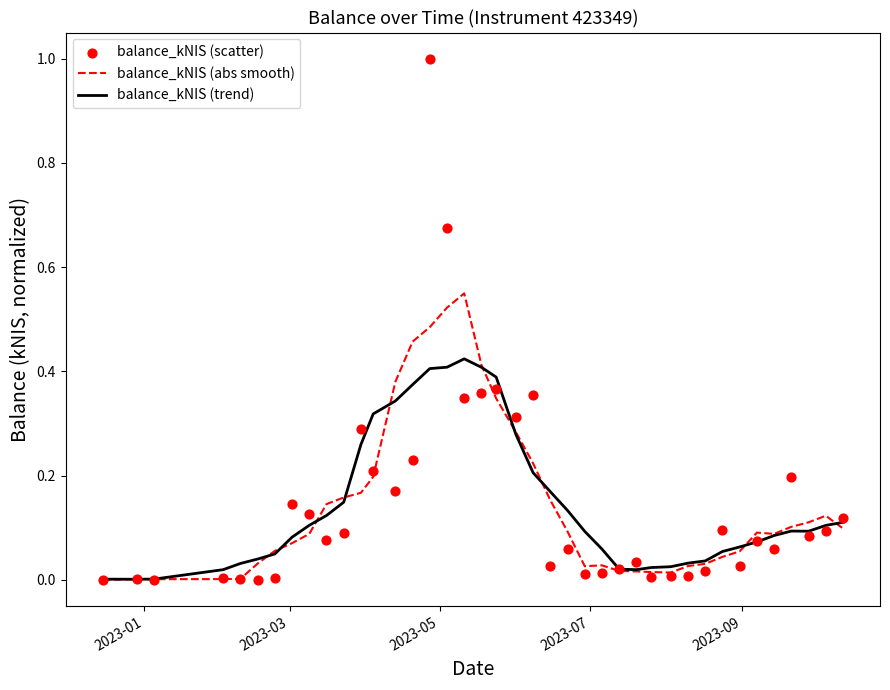

At how many categories does at least one series exceed 0?

40